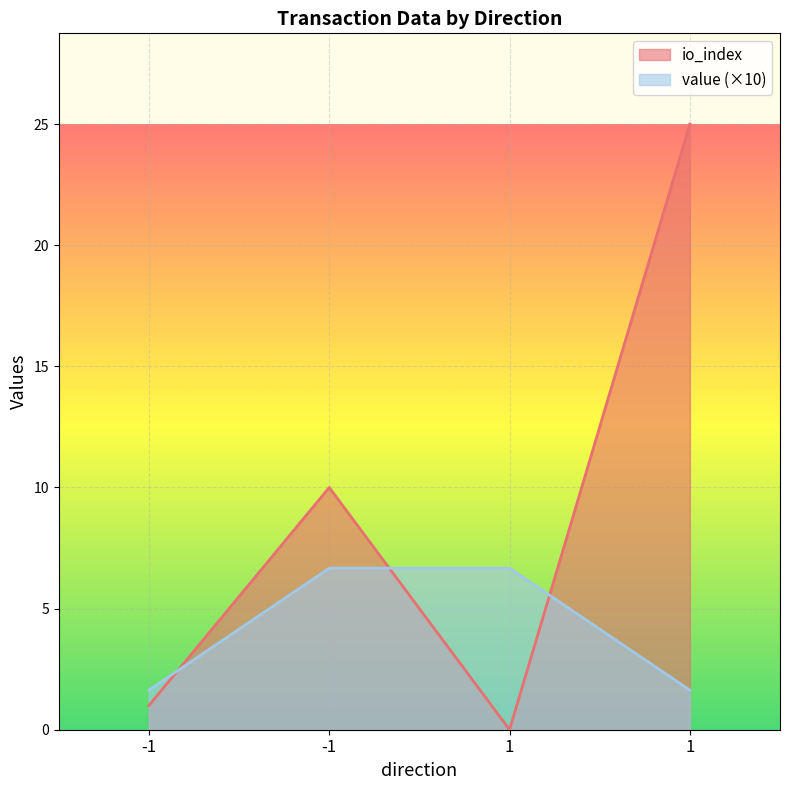

Between -1 and 1, which series saw the biggest shift?

value